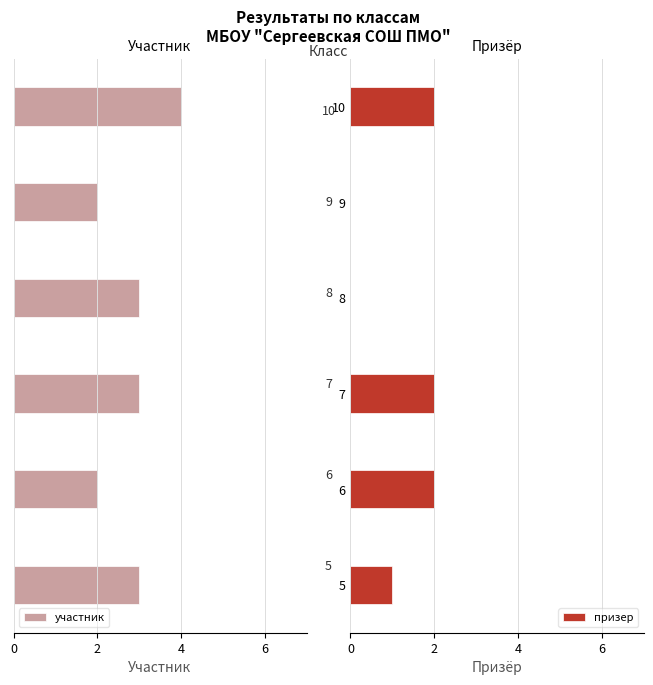

The value of призер at 10 is 2. True or false?

True